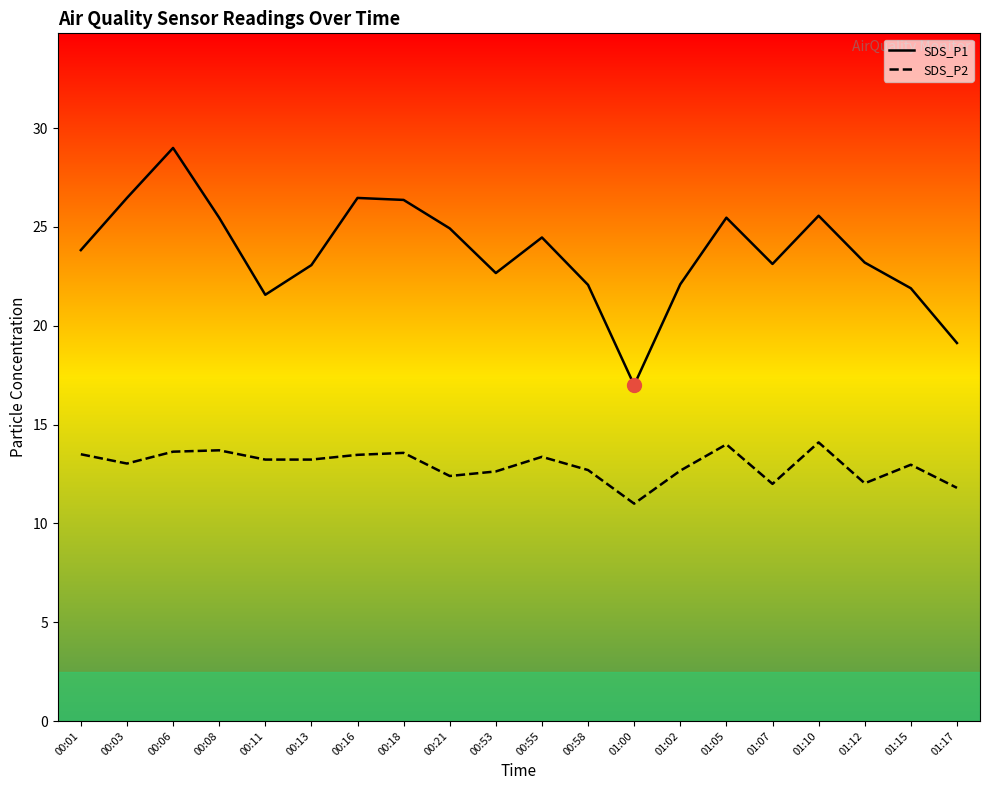

Rank the series by their average value, from lowest to highest.

SDS_P2, SDS_P1